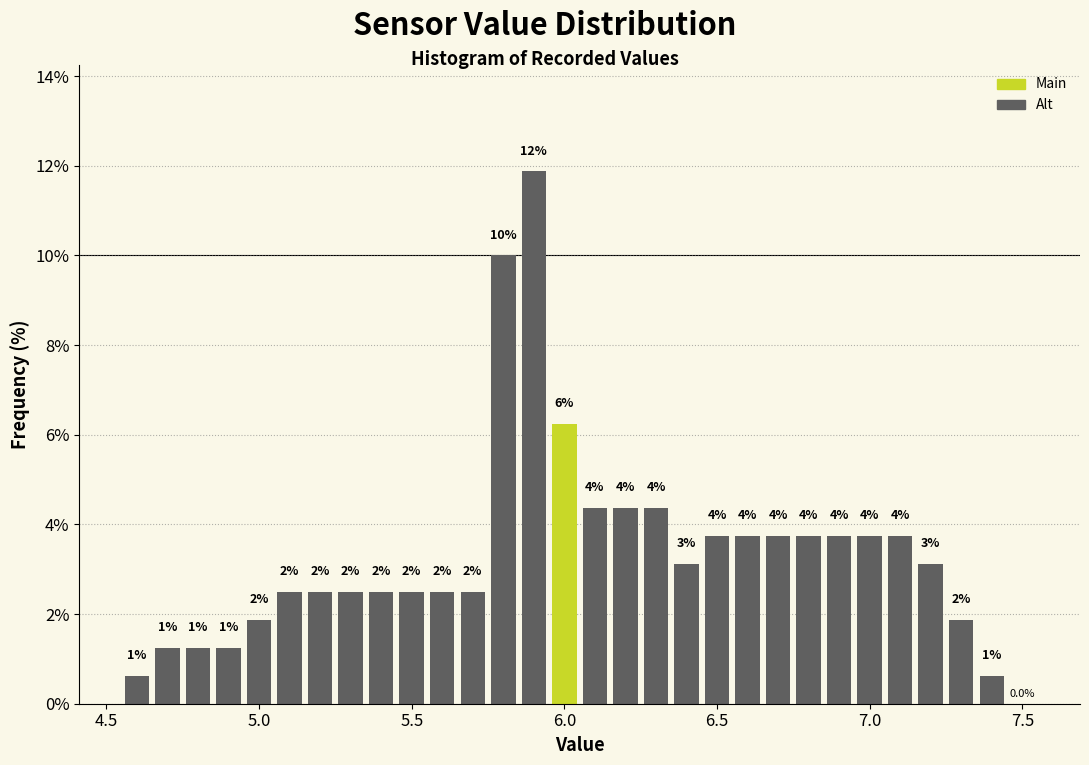

Around what value on the x-axis is the tallest bar? Give the approximate position of its centre, as read against the axis.

5.90